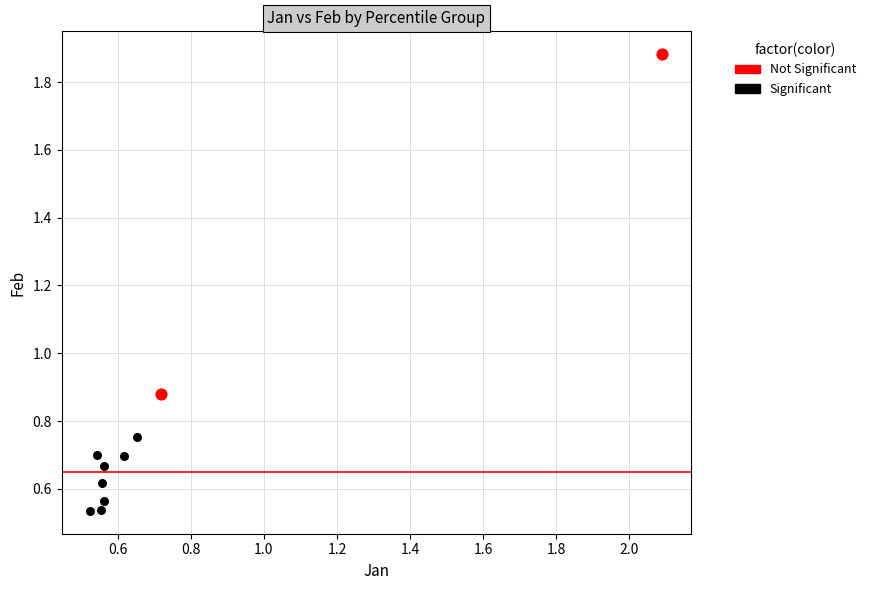

Which series has the widest spread of Y values?

Not Significant